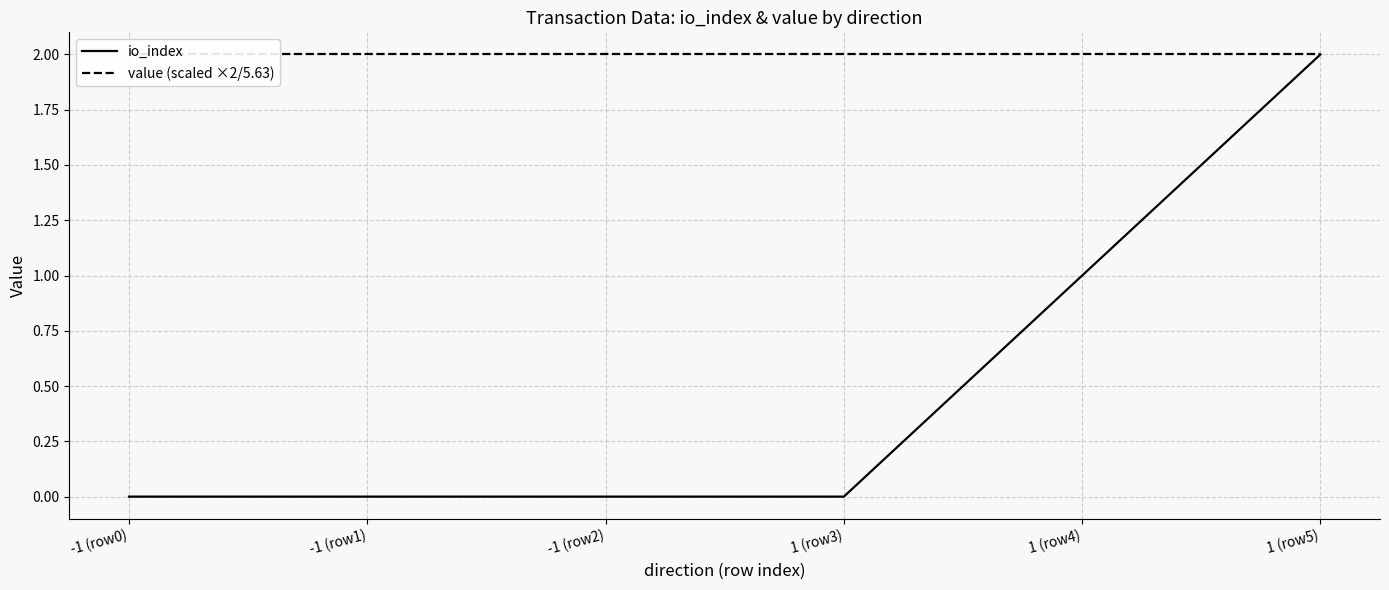

What is the label of the 2nd point from the right?

1 (row4)